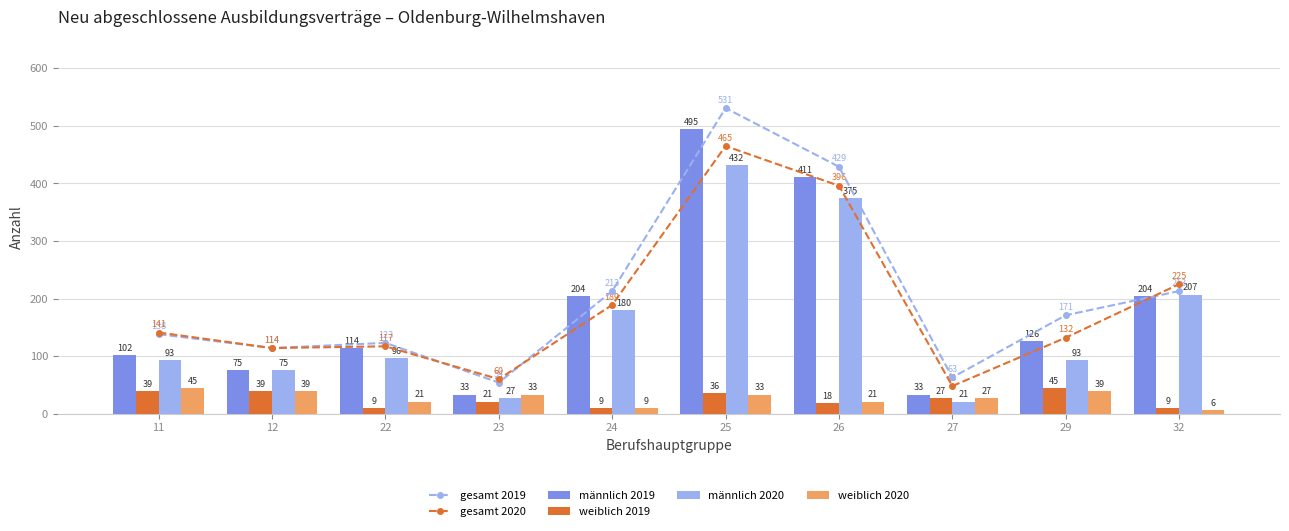

What is the highest value of the weiblich 2019 series?

45